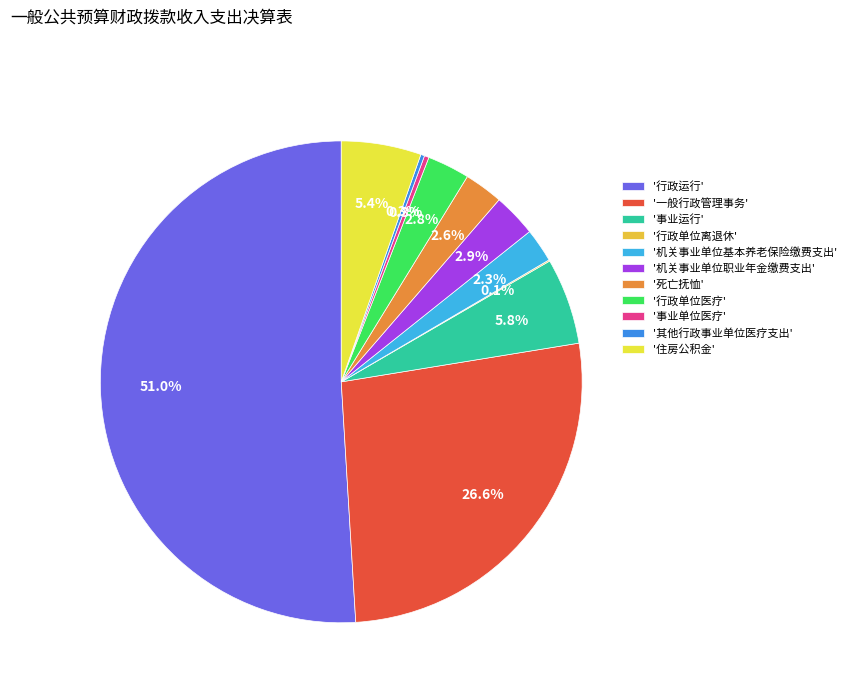

What is the majority slice?

行政运行